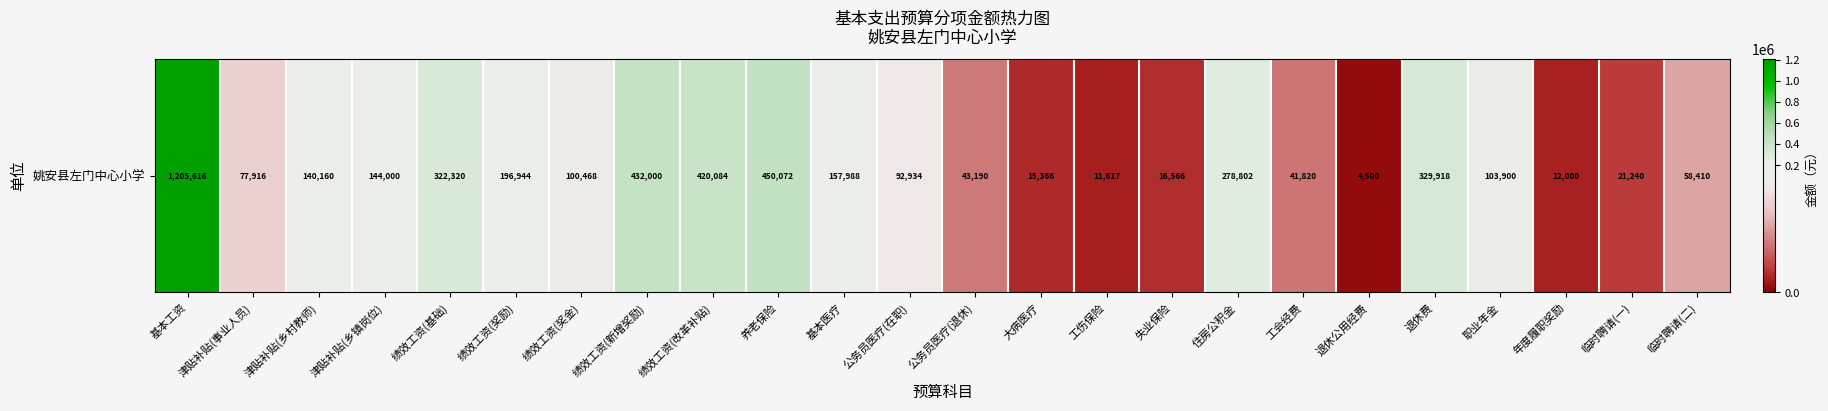

At which label is the value closest to 605058?

养老保险